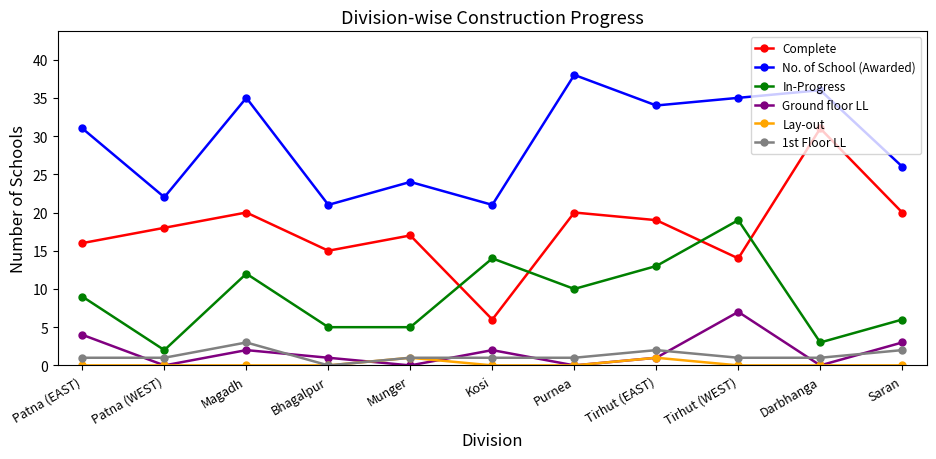

How many categories are shown in the chart?

11